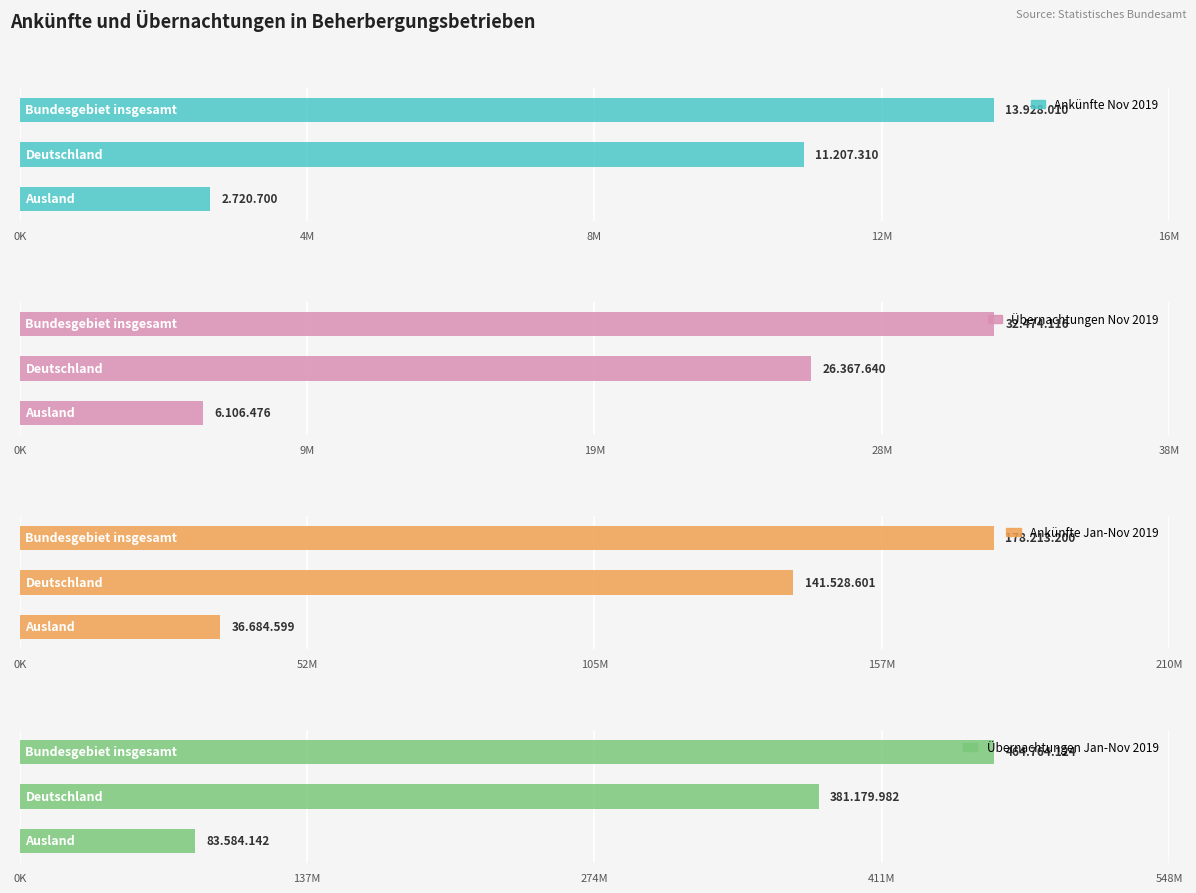

Is it true that Übernachtungen Nov 2019 equals 18310297 at 0K?

False